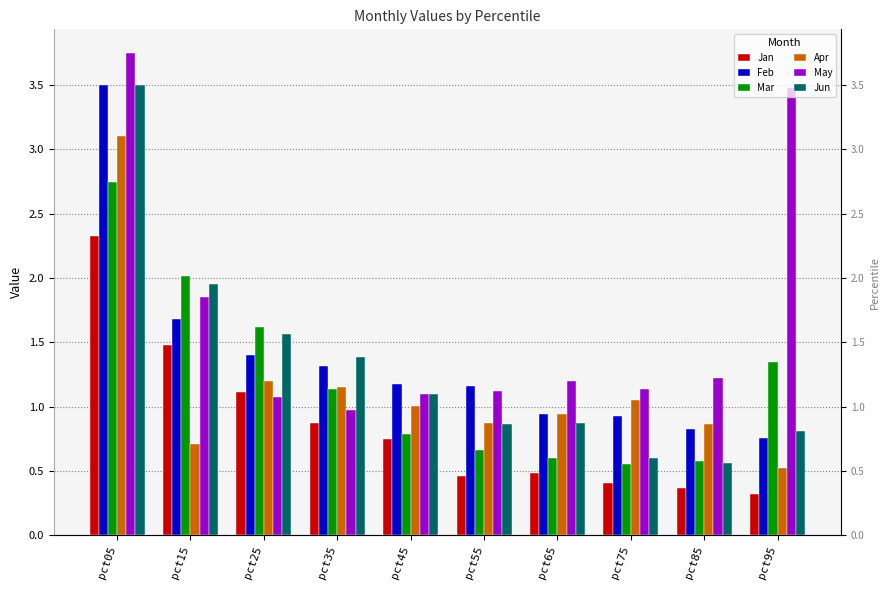

What is the maximum value shown in the chart?

3.7